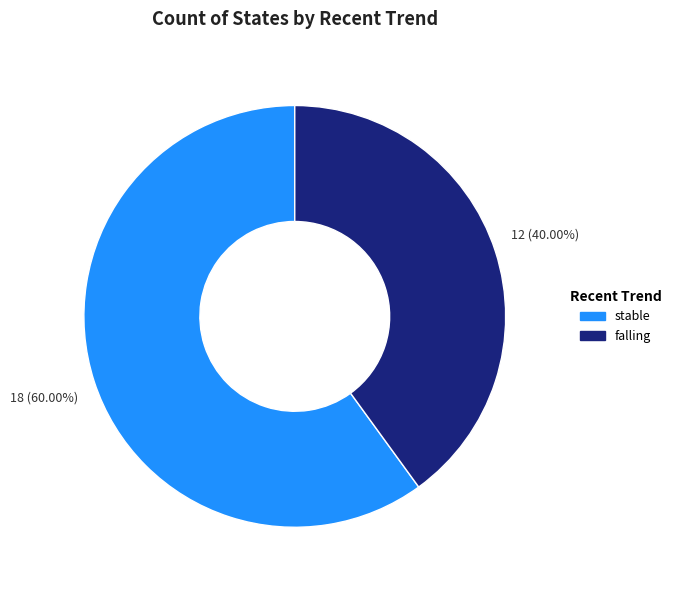

Does any single category account for the majority?

Yes